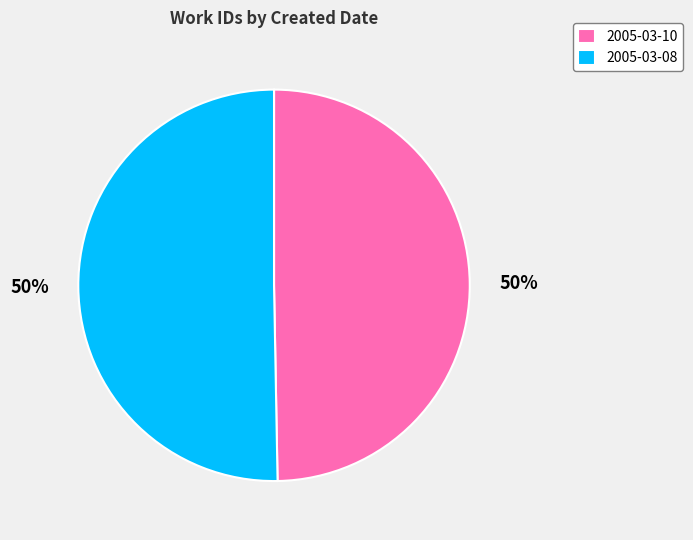

To the nearest percent, what is the average slice percentage?

50%